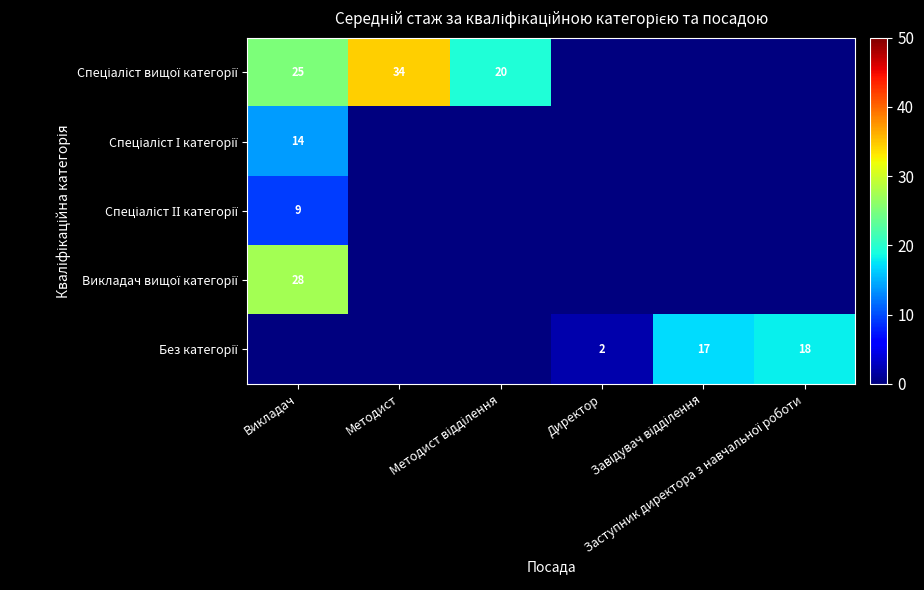

How many distinct data groups are displayed?

5